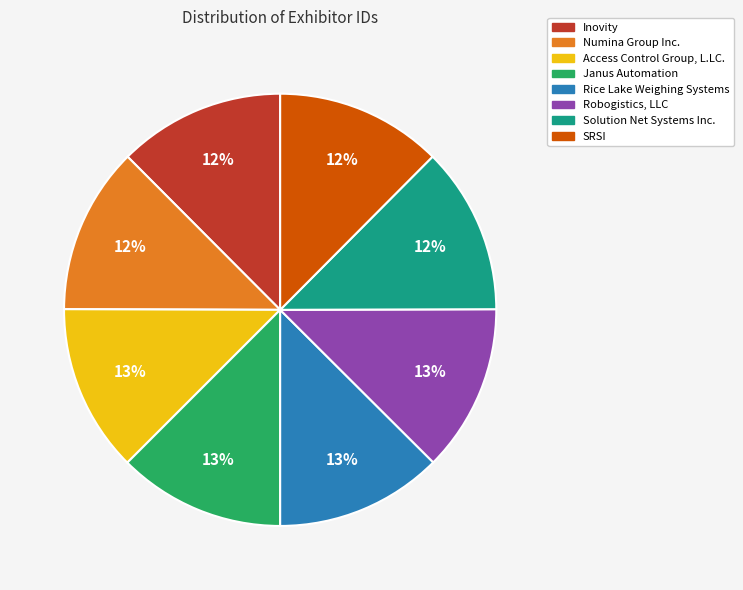

Is the sum of Inovity and SRSI greater than half?

No